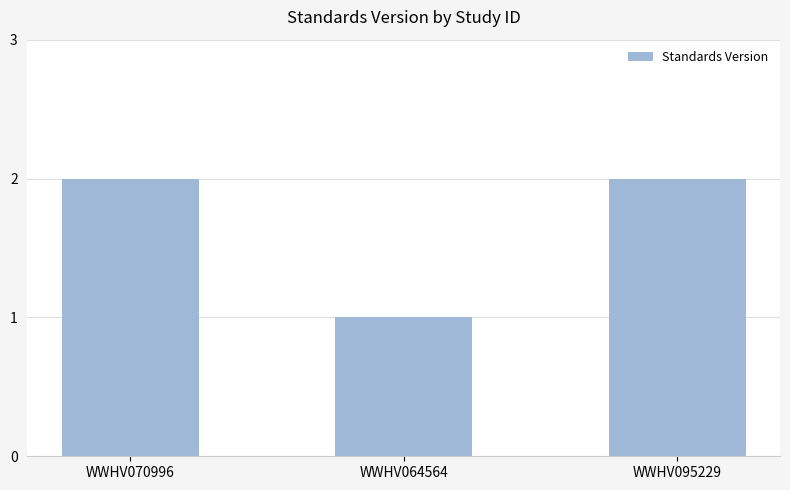

What is the change in value from WWHV064564 to WWHV095229?

+1